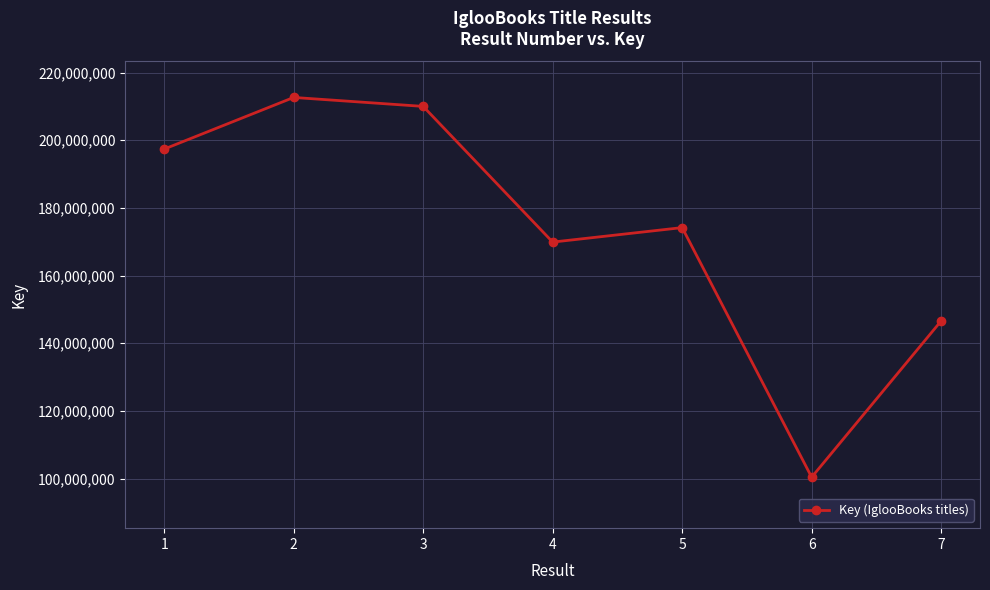

At which label is the value closest to 156527393?

7